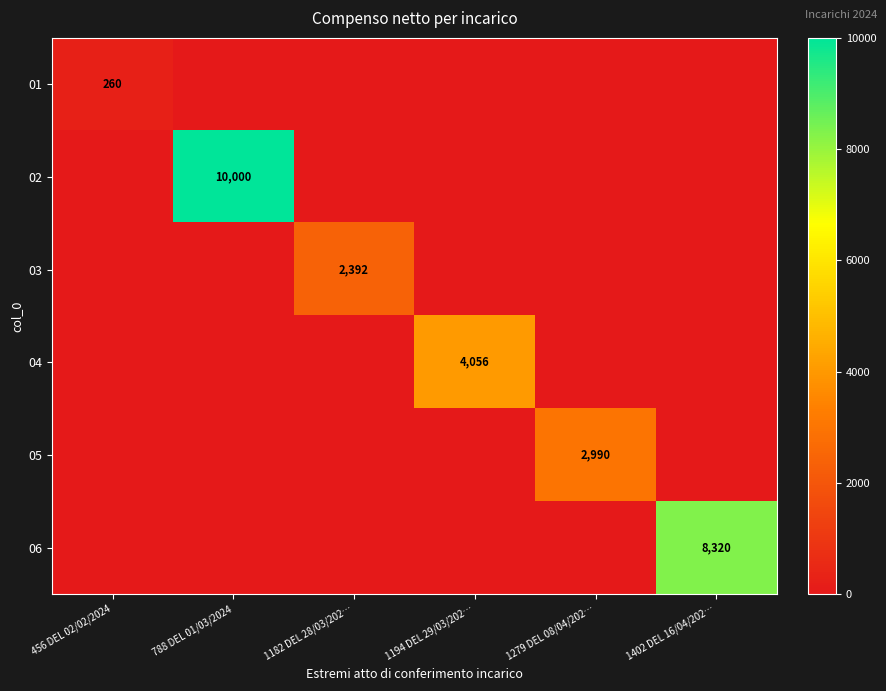

At which category is the sum across all series the highest?

788 DEL 01/03/2024